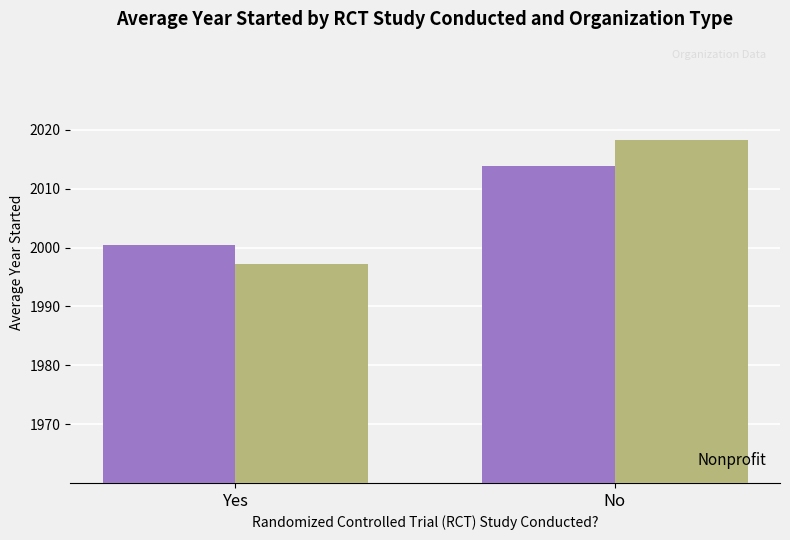

What is the difference between the highest and lowest values at No?

4.4